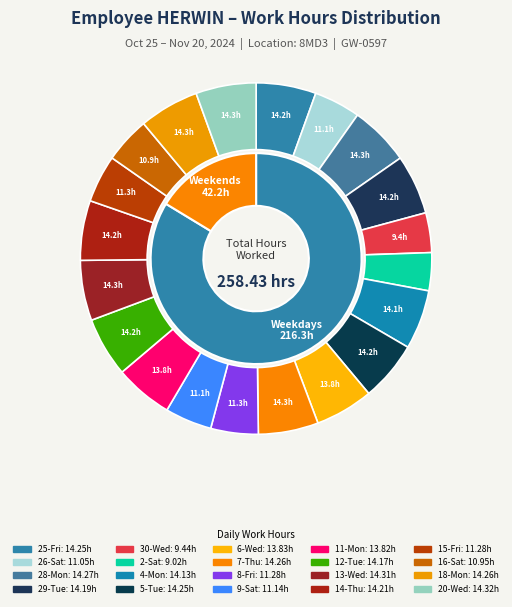

To the nearest percent, what is the average slice percentage?

5%